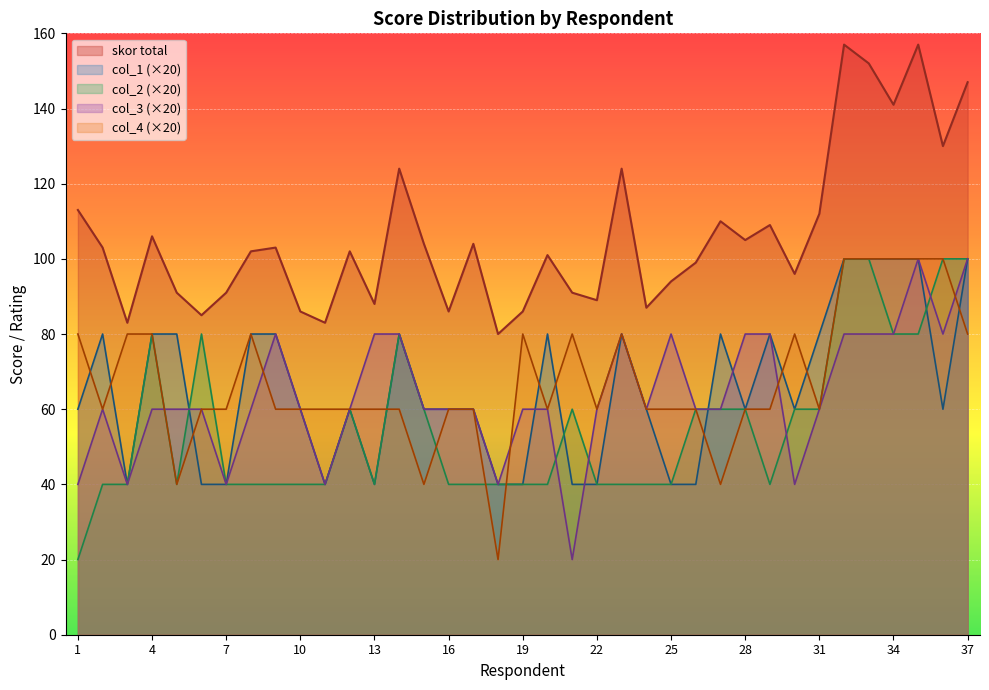

What is the value of the col_4 point at the 29th from the left?

60